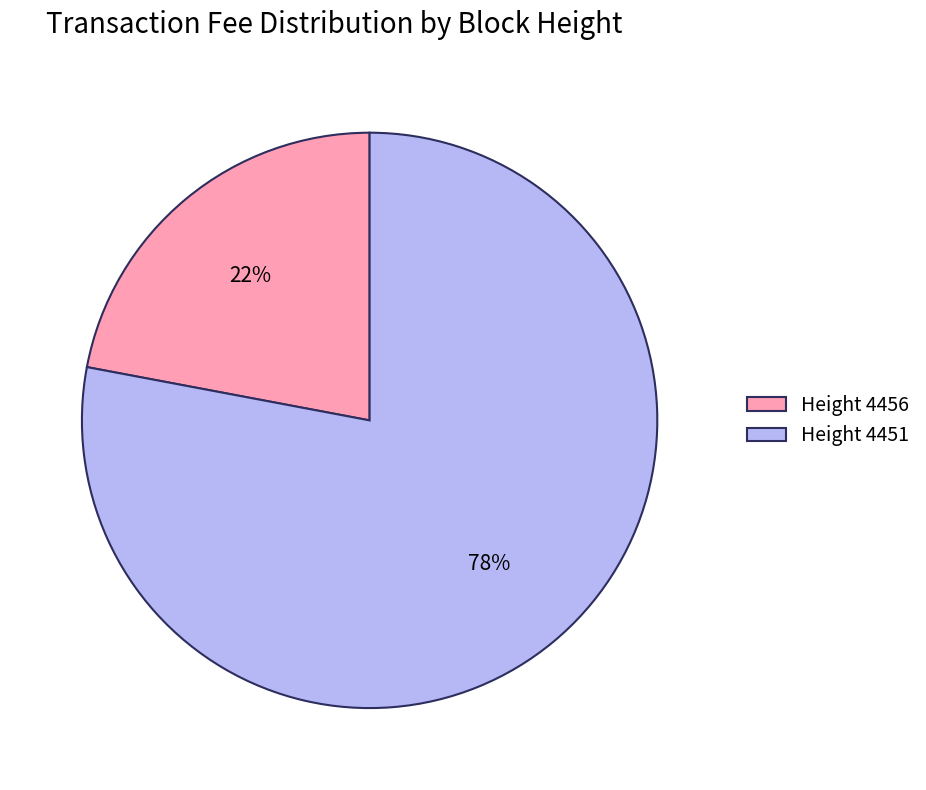

How many slices are in this pie chart?

2